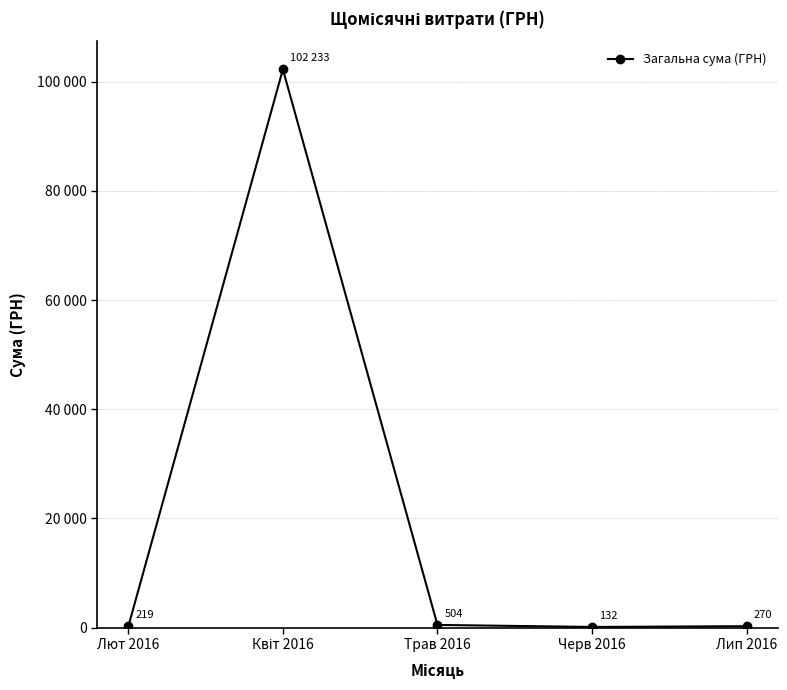

What is the difference between the maximum and minimum values?

102100.9